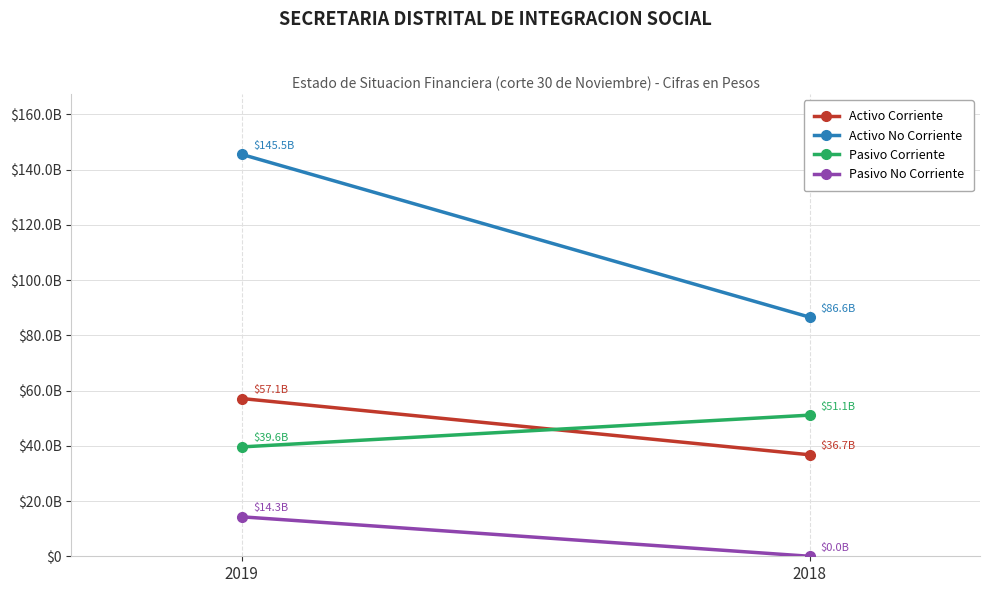

What is the total value across all series at 2019?

256438962707